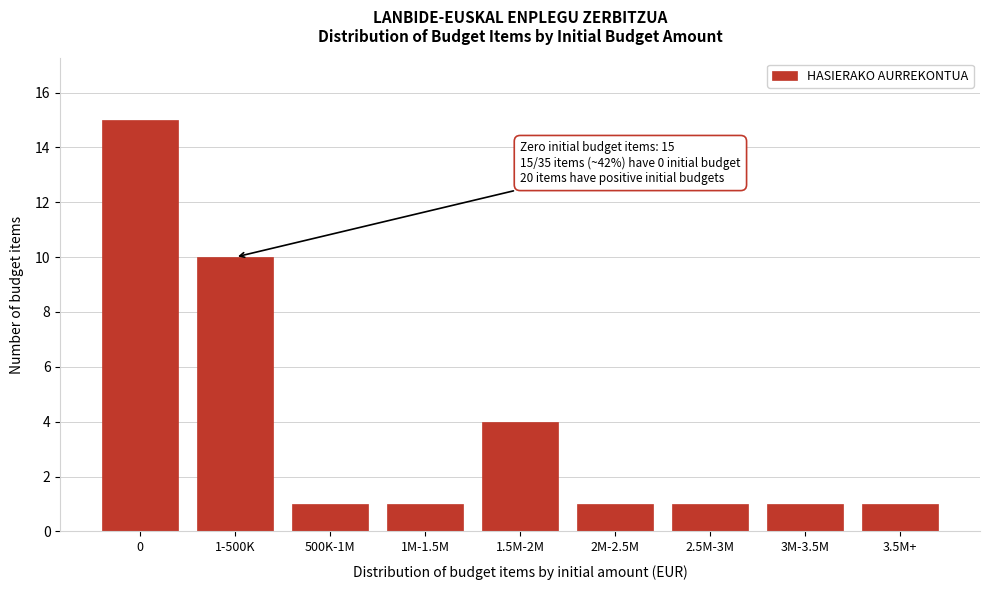

Reading left to right, list all the values displayed in this chart.

15	10	1	1	4	1	1	1	1